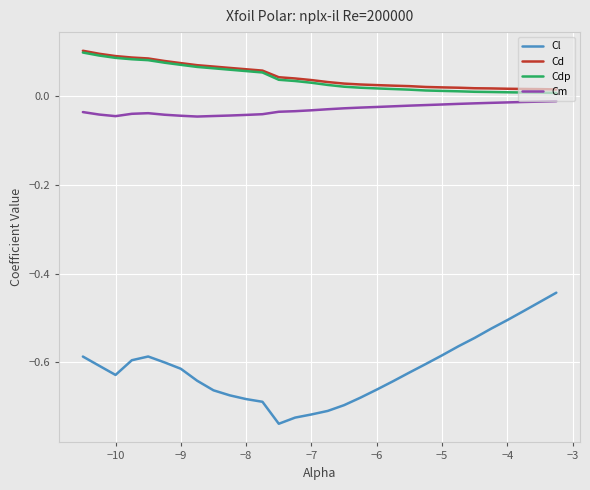

True or false: Cm and Cl cross at least once.

False